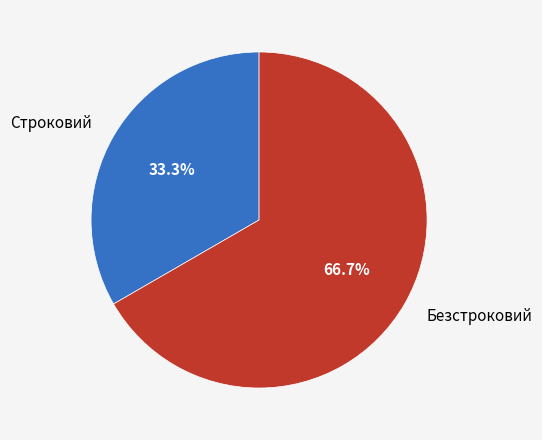

The Строковий slice represents 33% of the pie. True or false?

True